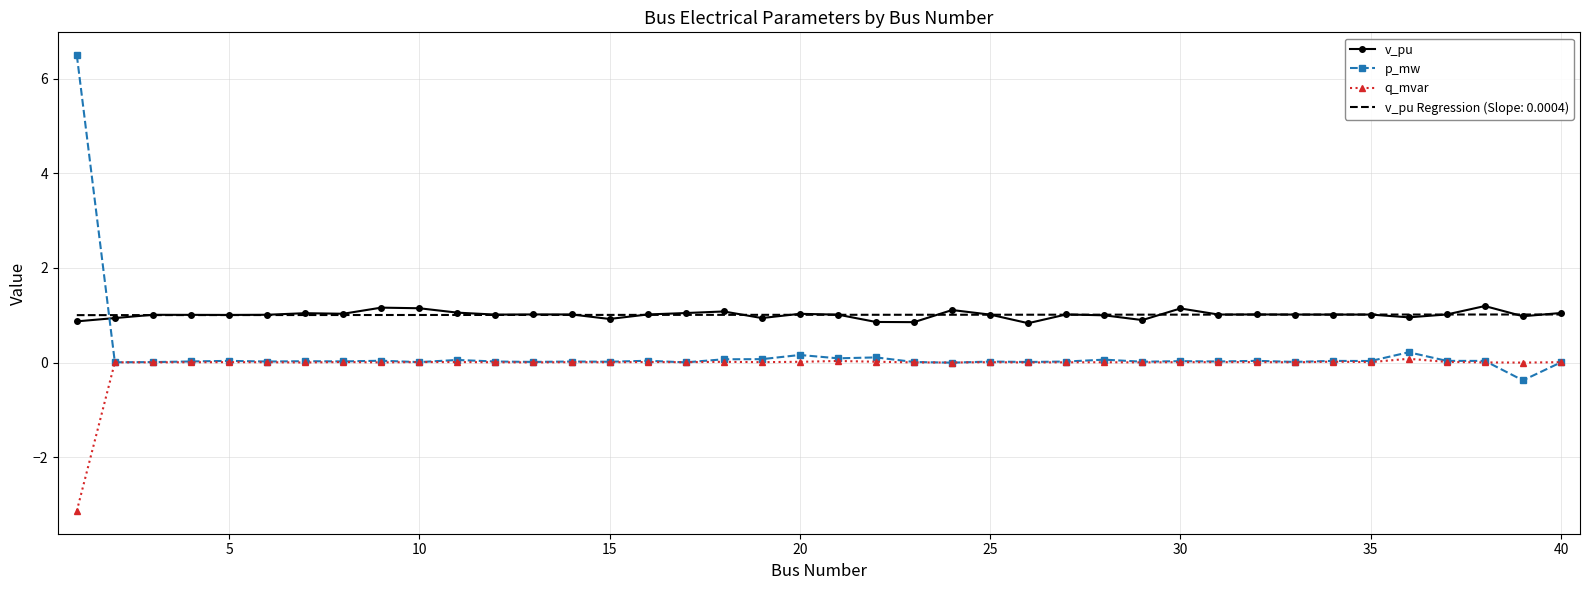

Which series has the widest spread of values?

p_mw